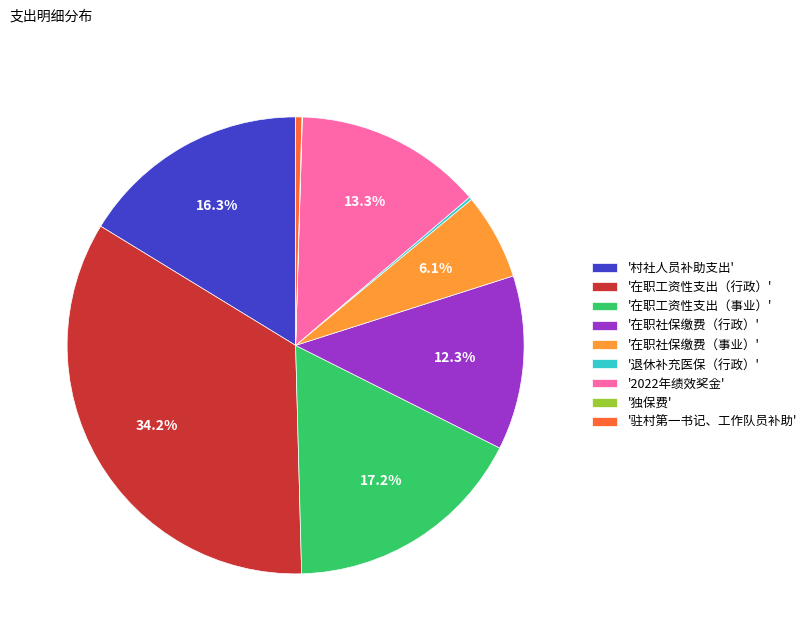

Which category has the biggest portion of the pie?

'在职工资性支出（行政）'